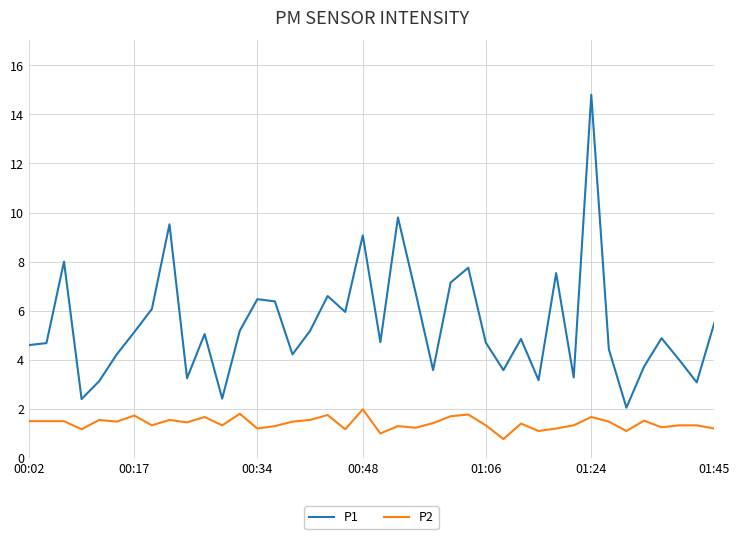

What is the maximum value shown in the chart?

14.8